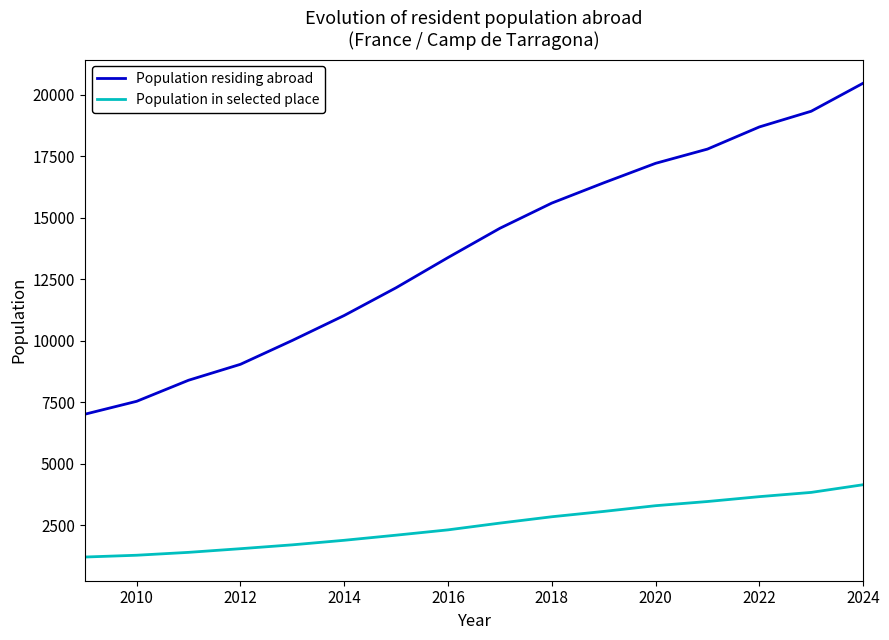

True or false: Population residing abroad and Population in selected place intersect in this chart.

False